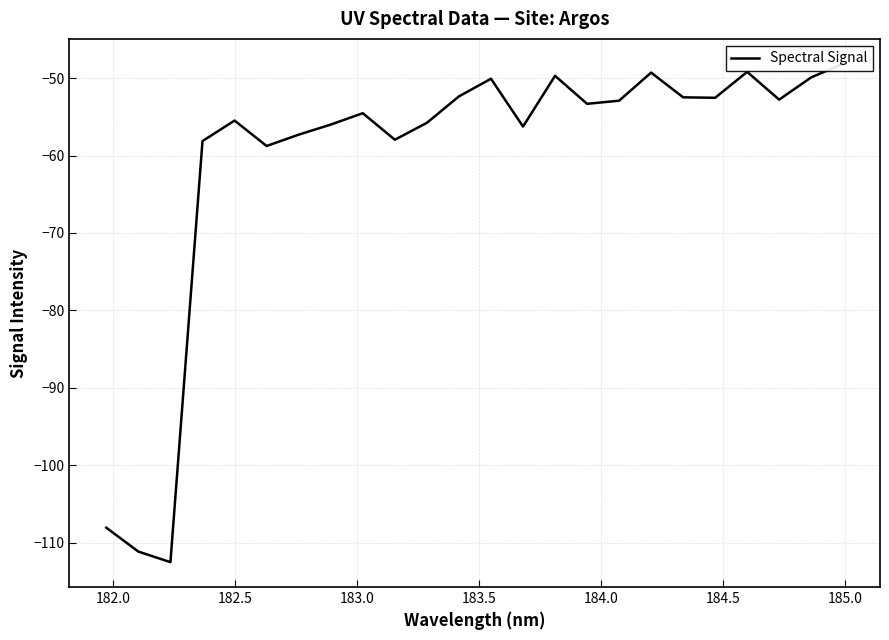

What is the value of the 1st point from the left?

-108.1